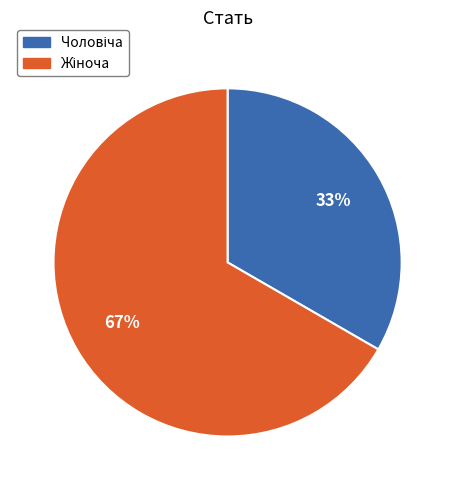

How many segments does this pie chart have?

2